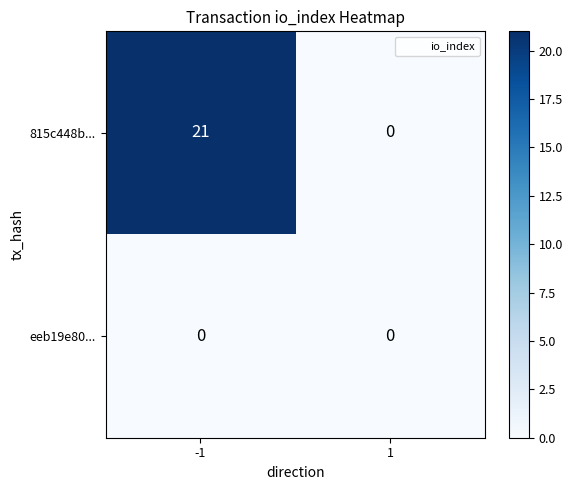

Reading right to left, what are all the values shown in this chart?

815c448b...: 0	21
eeb19e80...: 0	0